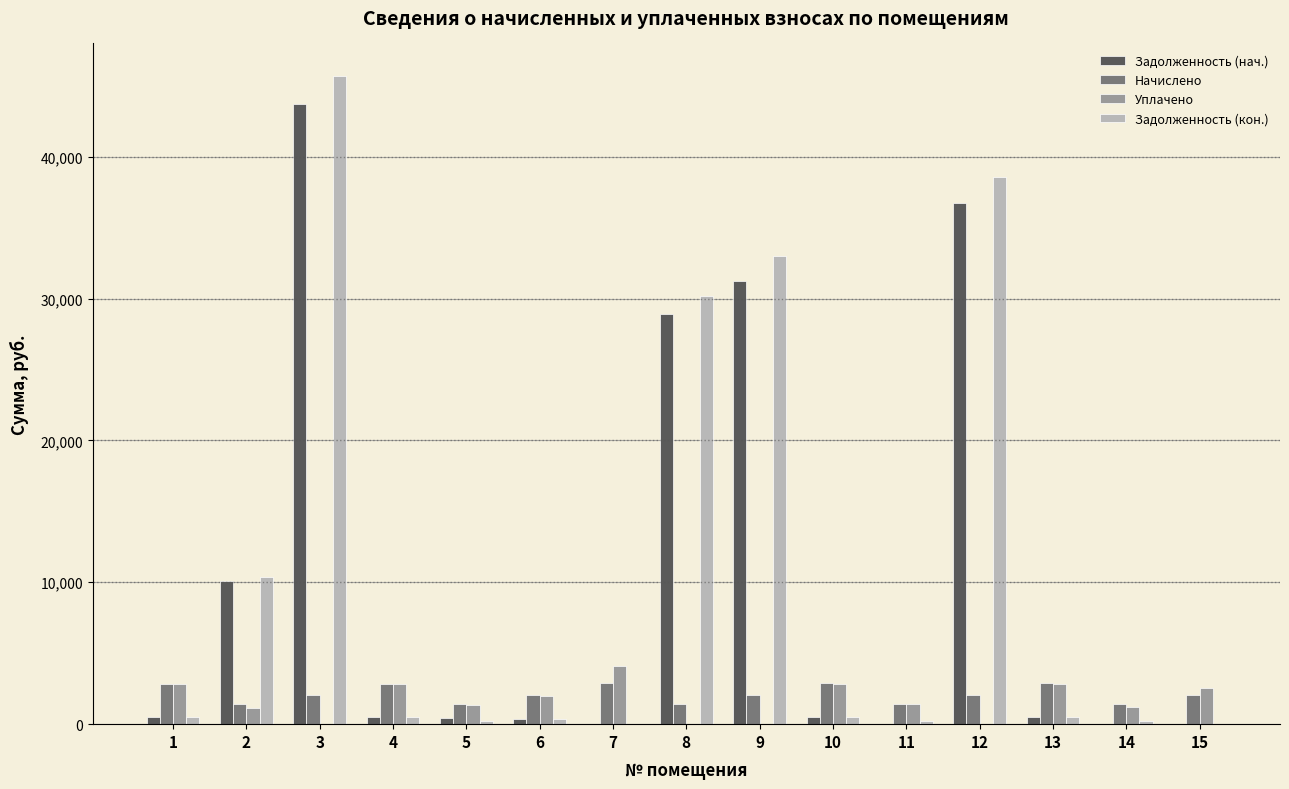

The value of Задолженность (кон.) at 10 is 478.0. True or false?

True